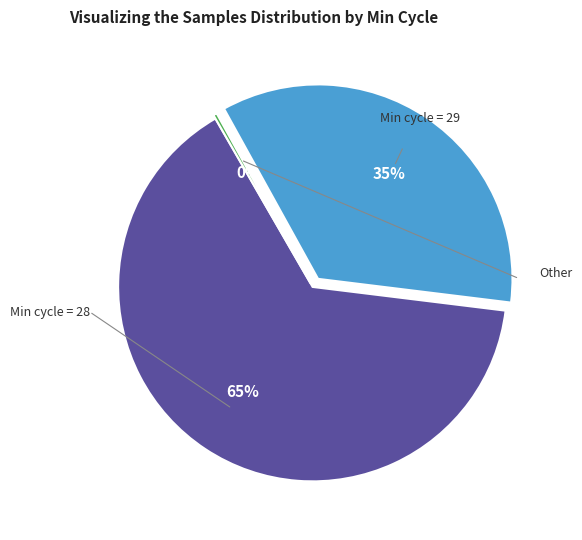

Count the number of slices in the pie.

3